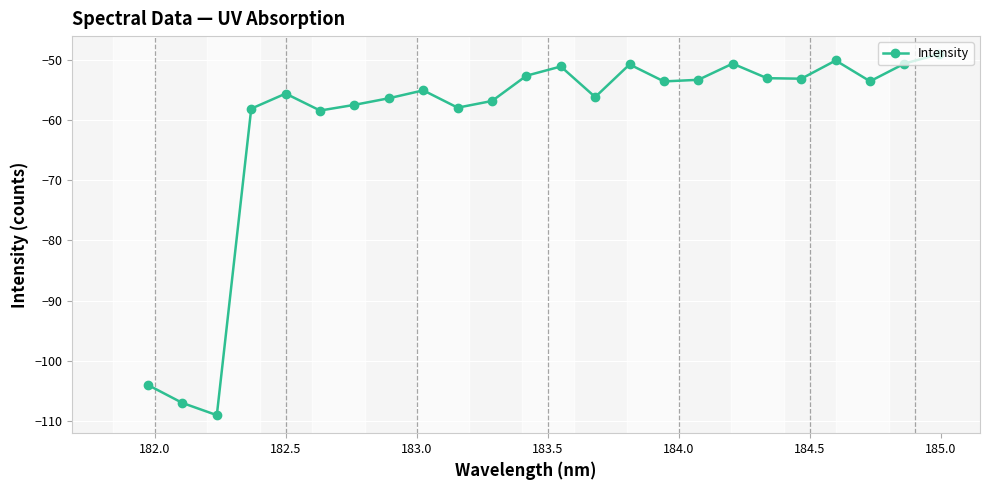

What is the minimum value shown in the chart?

-109.0